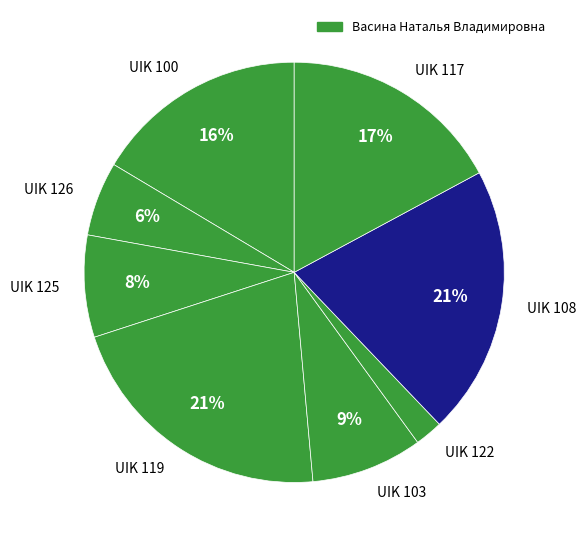

Is the sum of UIK 119 and UIK 100 greater than half?

No